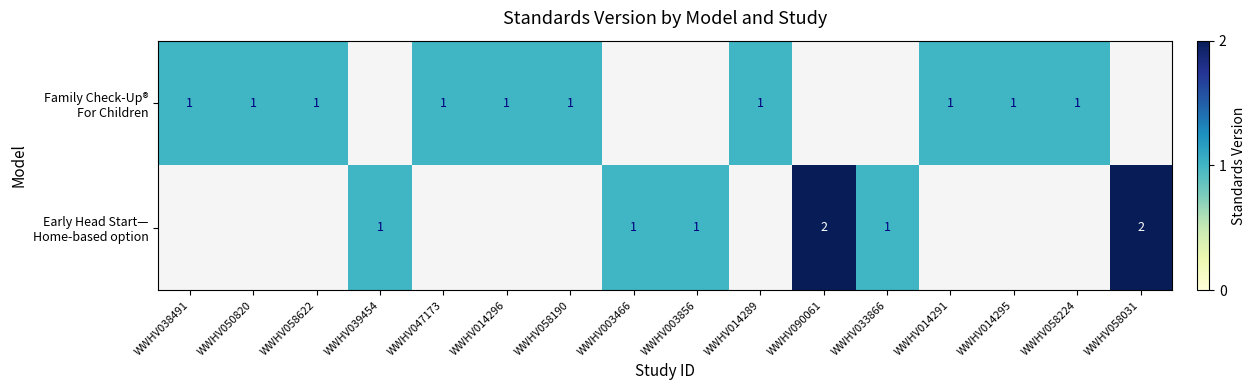

The value of Family Check-Up® For Children at WWHV047173 is 1.0. True or false?

True